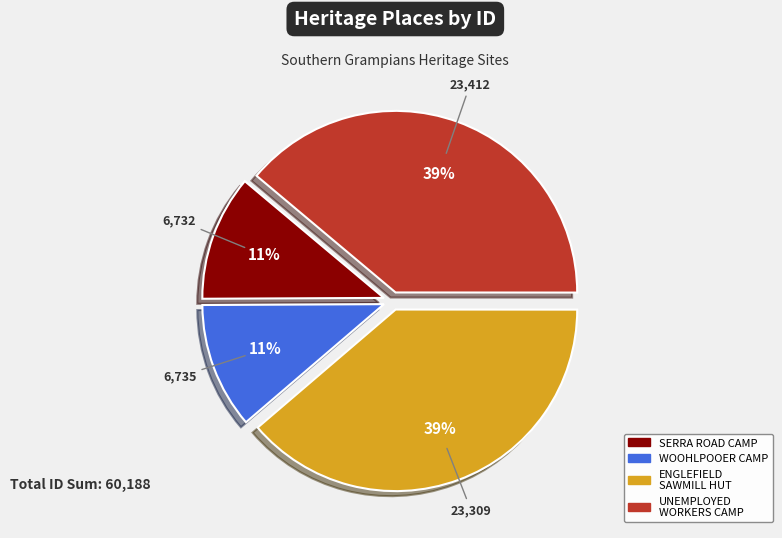

To the nearest percent, what is the average slice percentage?

25%